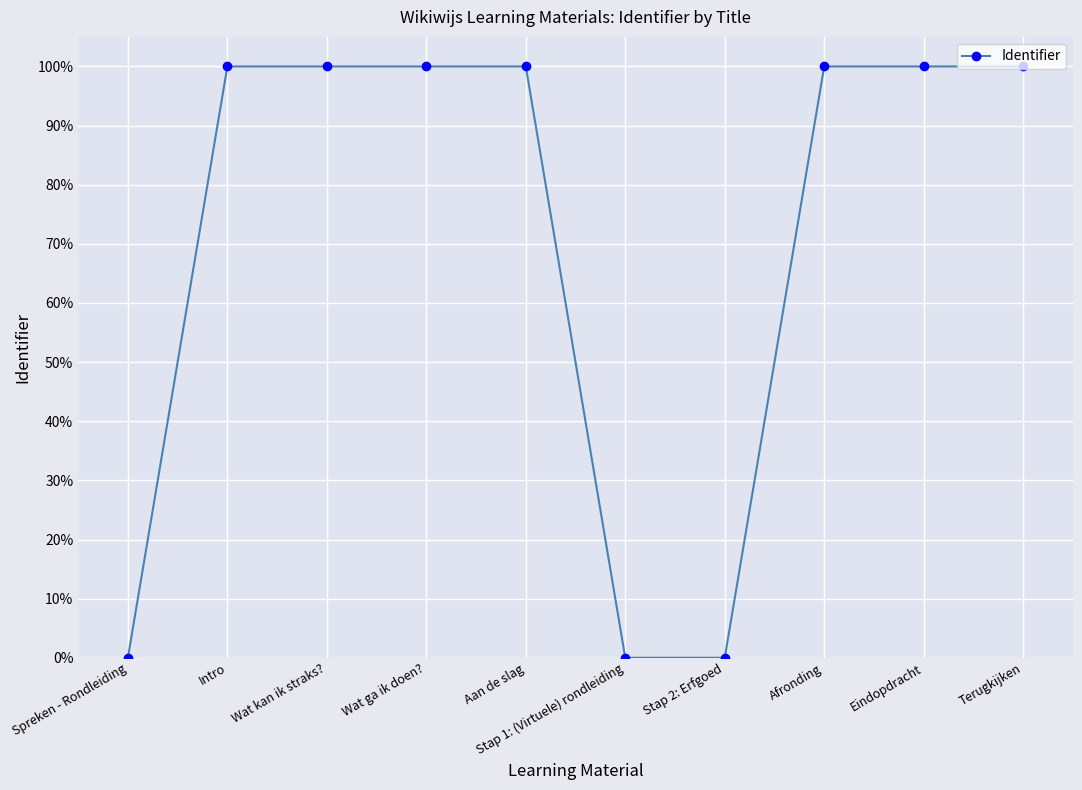

At which label does the data first exceed 99?

Intro